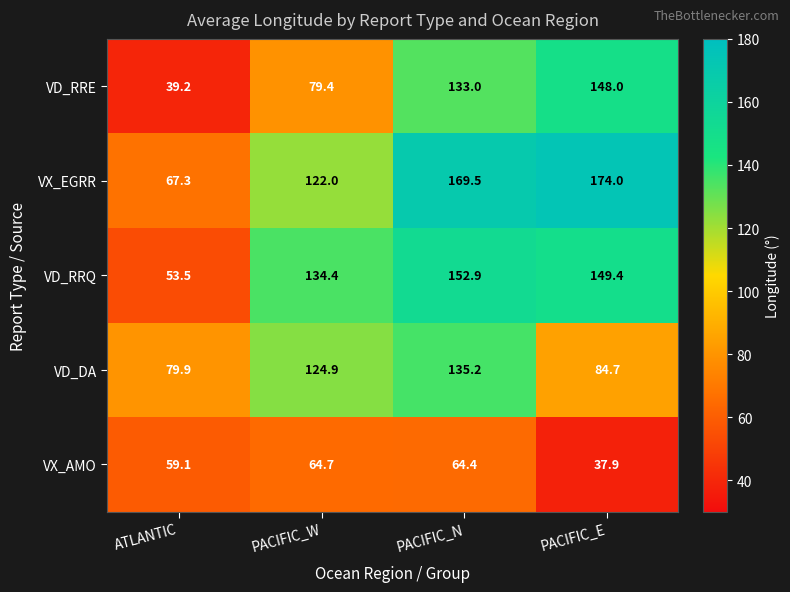

At PACIFIC_E, list the series in order from smallest to largest.

VX_AMO, VD_DA, VD_RRE, VD_RRQ, VX_EGRR